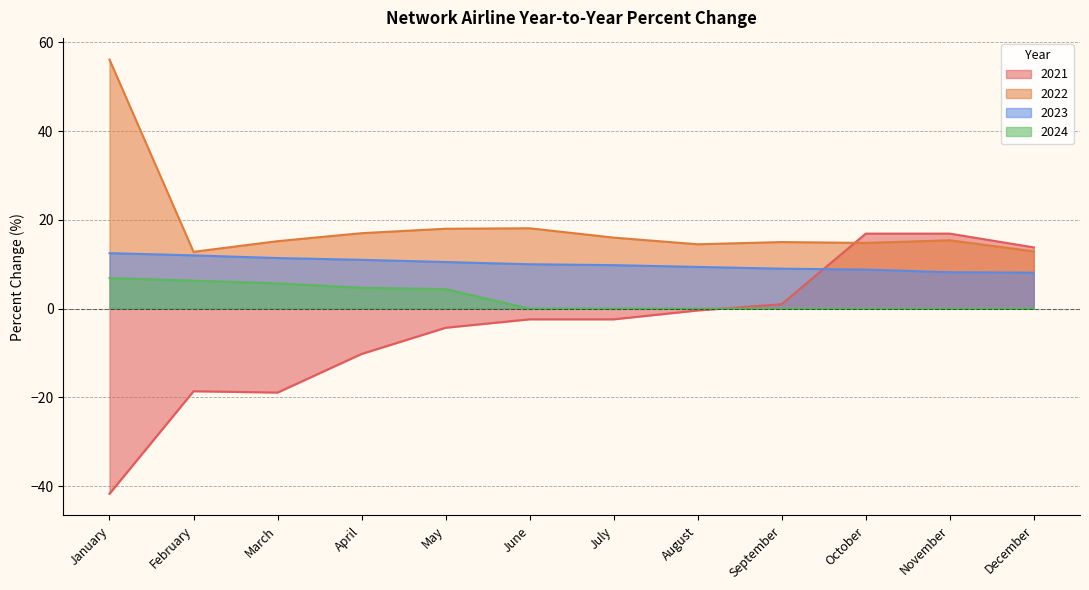

The 2024 series shows 2.4 at October. True or false?

False